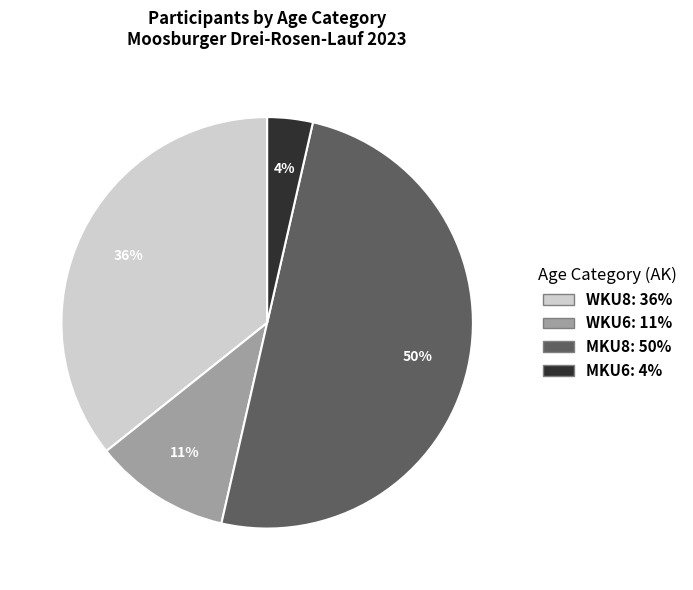

Rank the categories by value from highest to lowest.

MKU8, WKU8, WKU6, MKU6